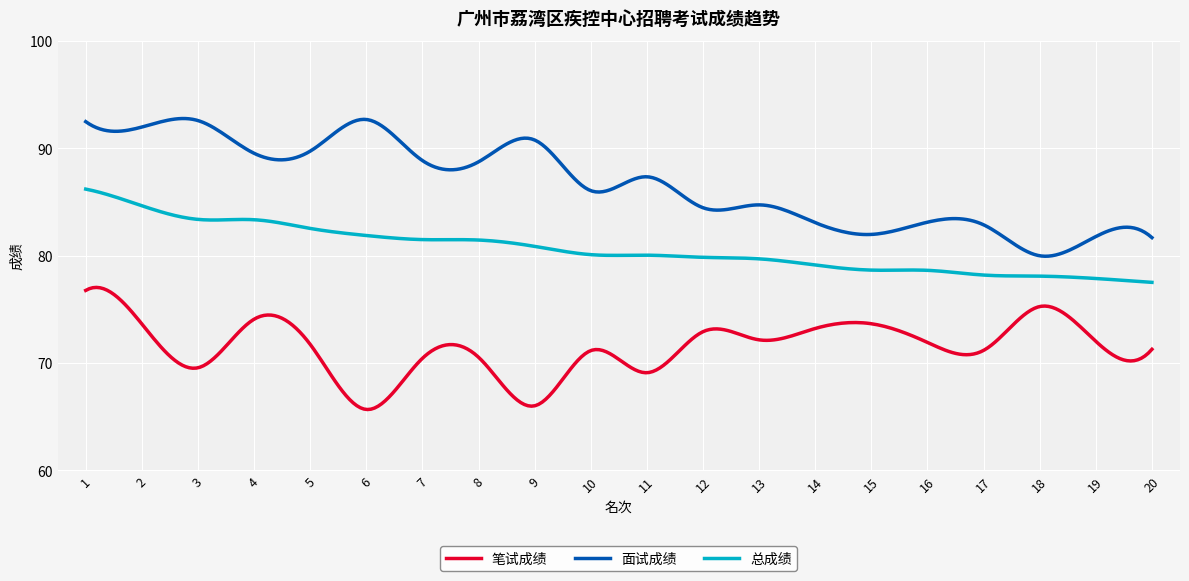

List the series in order of their overall mean, lowest first.

笔试成绩, 总成绩, 面试成绩